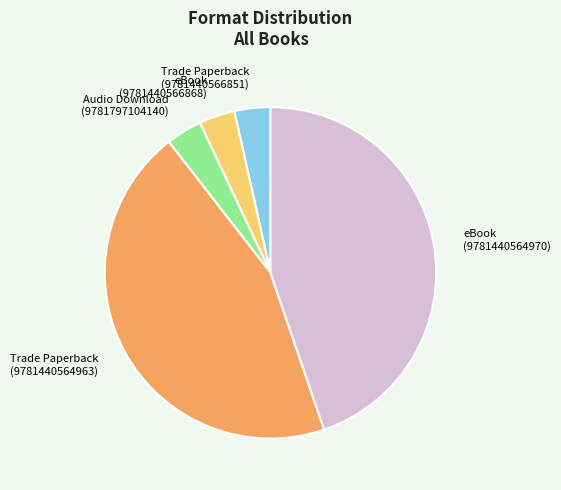

The Trade Paperback (9781440564963) slice represents 45% of the pie. True or false?

True